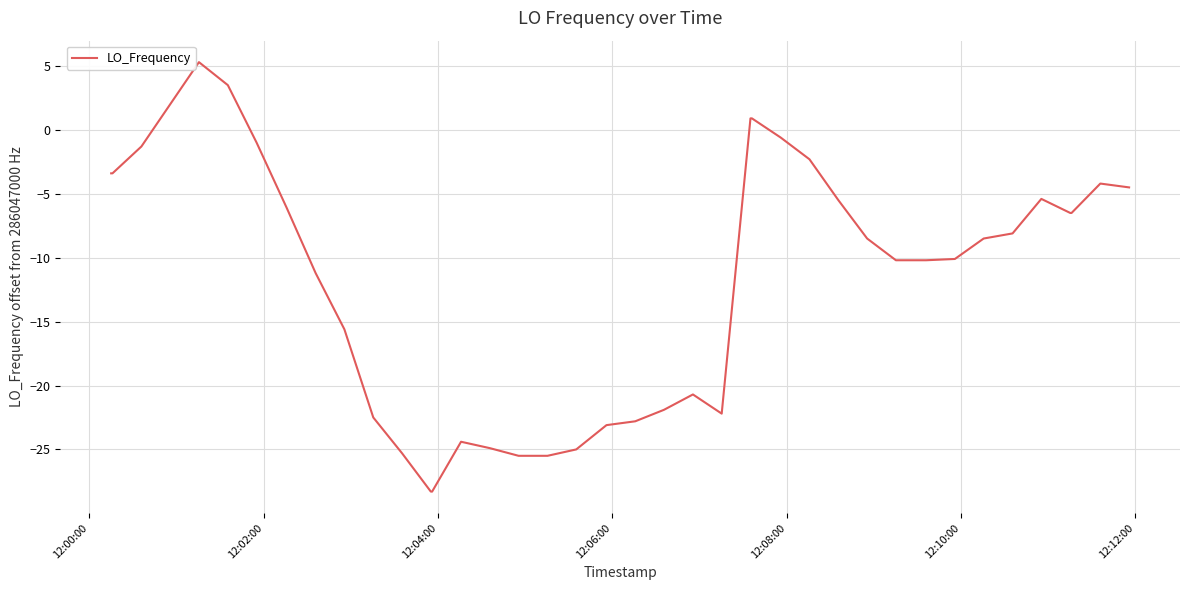

True or false: there are more than 2 points higher than both neighbors.

True